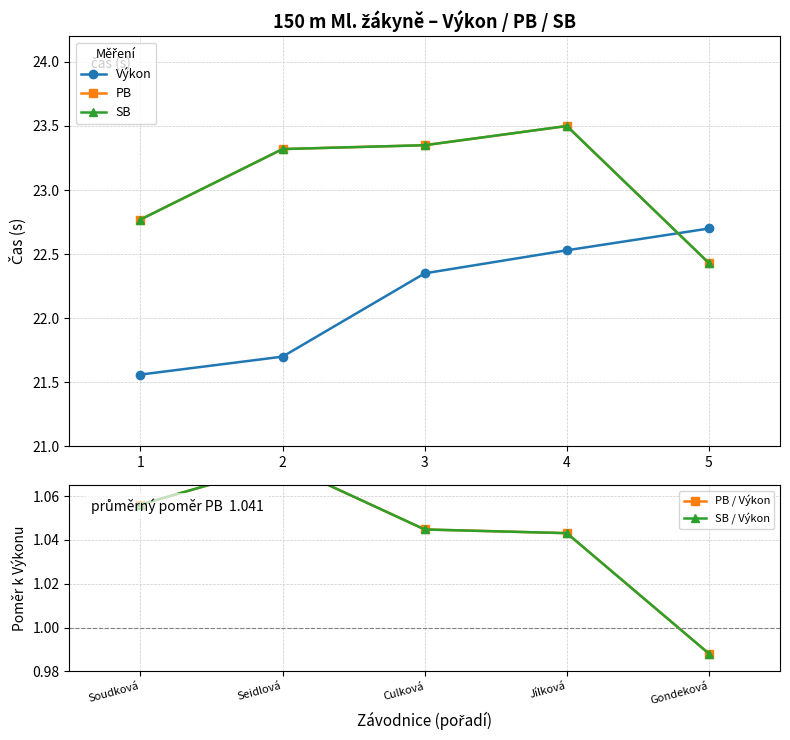

What is the minimum value shown in the chart?

1.0